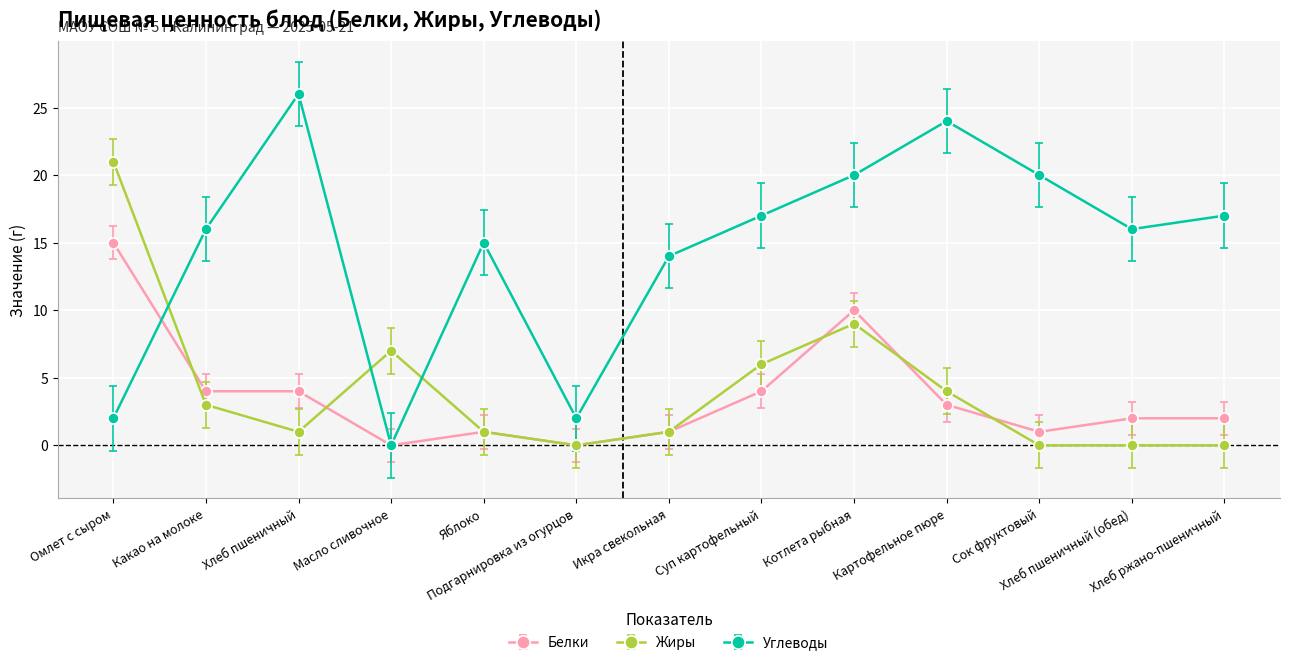

What is the label of the 2nd point from the left?

Какао на молоке